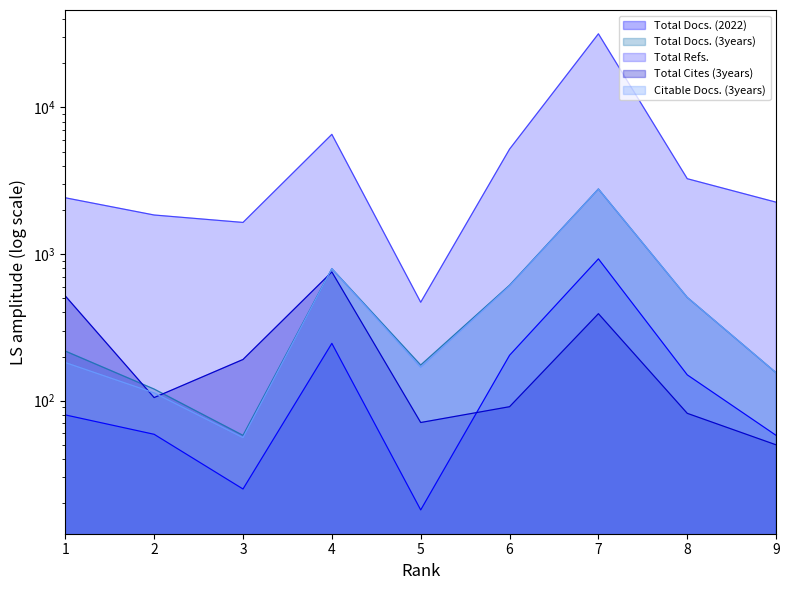

At which label does Total Refs. reach its peak?

7